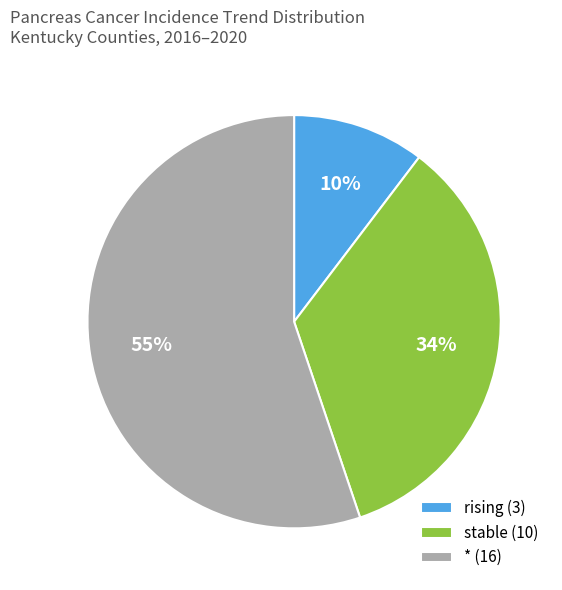

Is it true that rising (3) is 1% of the pie?

False